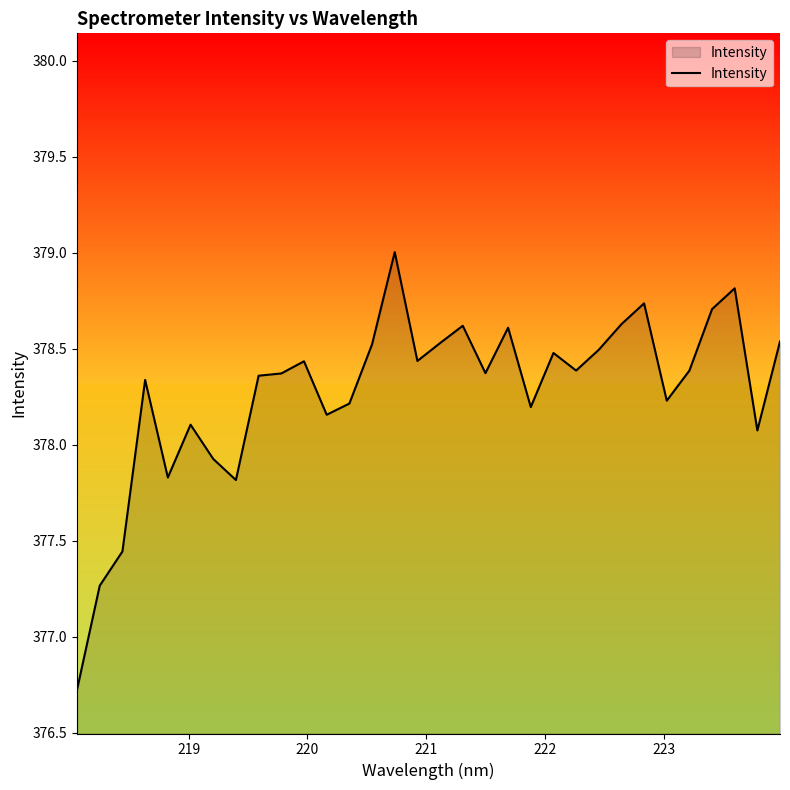

What is the greatest value displayed?

379.0